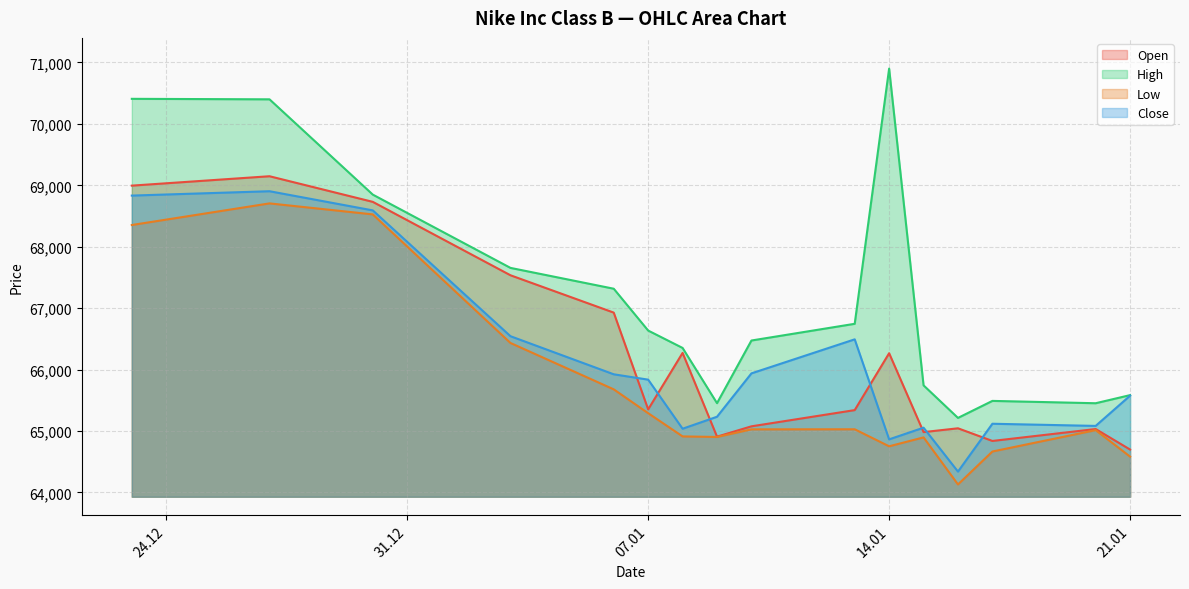

What is the label of the 10th point from the right?

08.01.2025